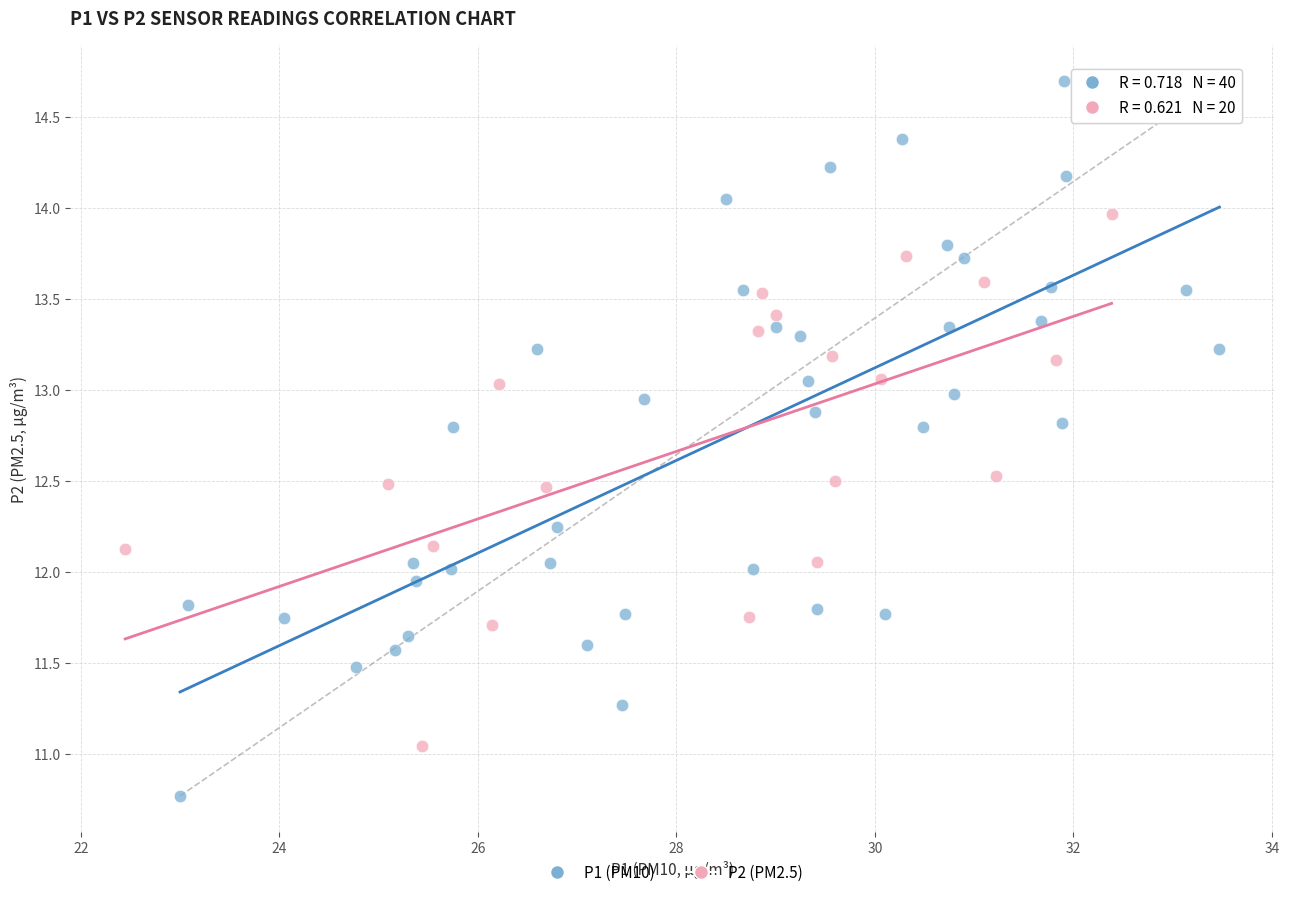

Which series contains the lowest Y value?

P1 (PM10)